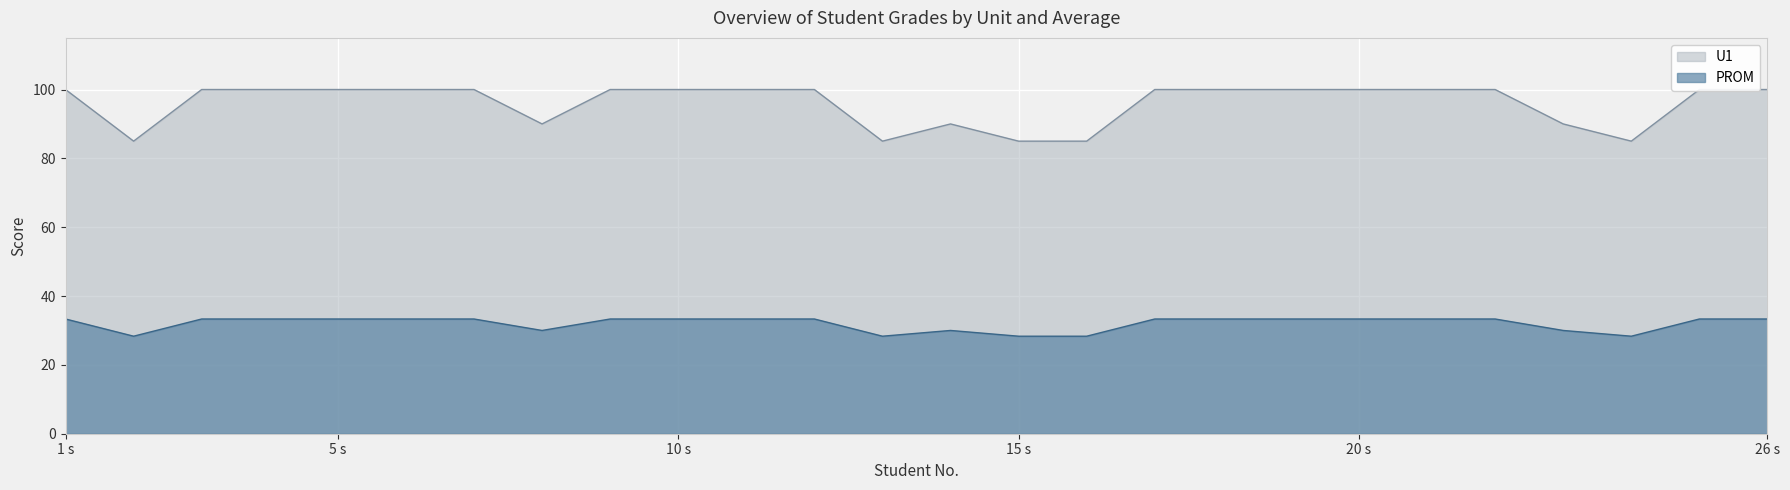

Is it true that PROM equals 33.3 at 10 s?

True